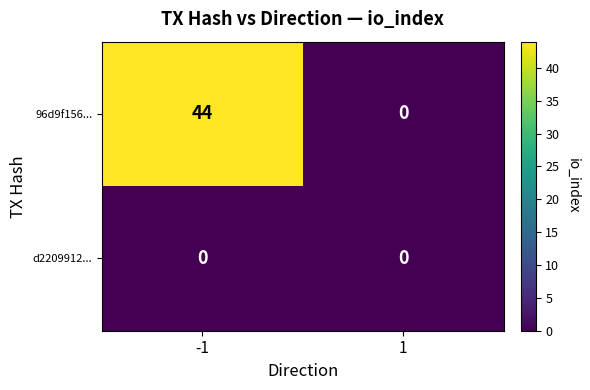

Count the number of categories in the chart.

2